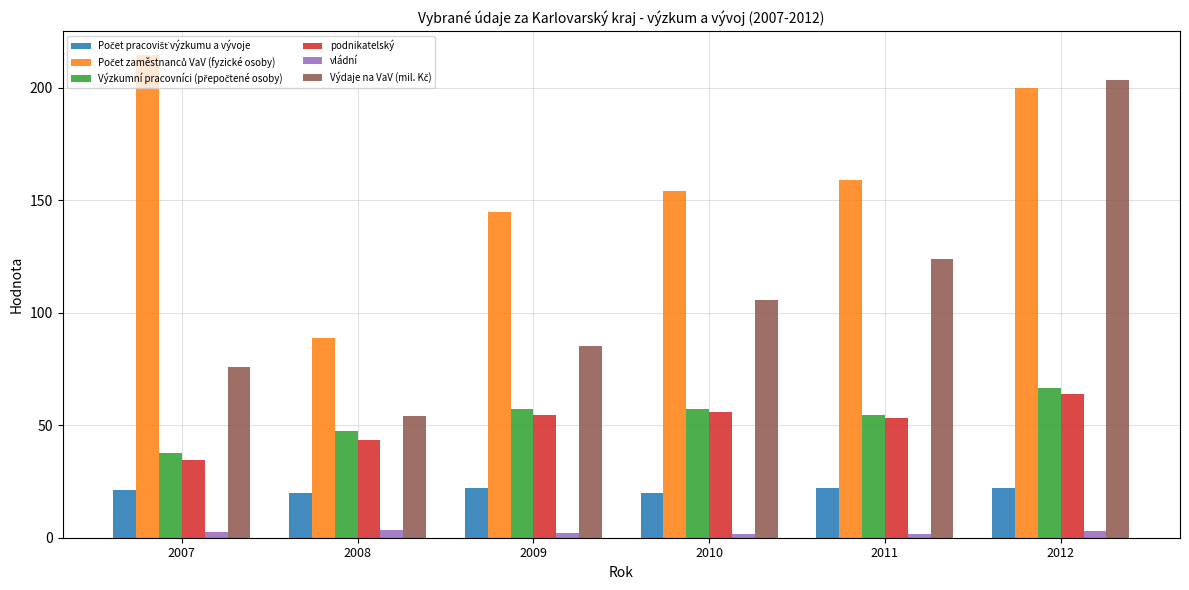

How many series are shown in this chart?

6